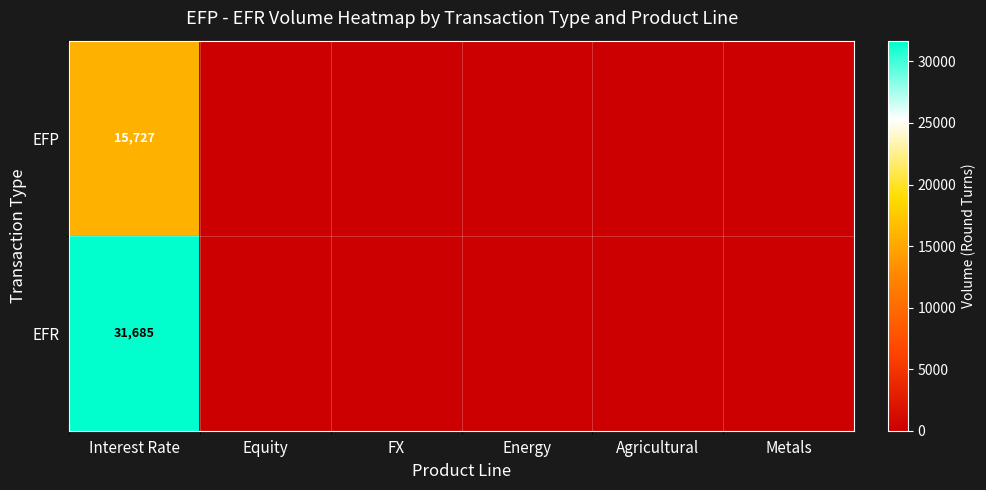

Which series has the largest total across all categories?

EFR